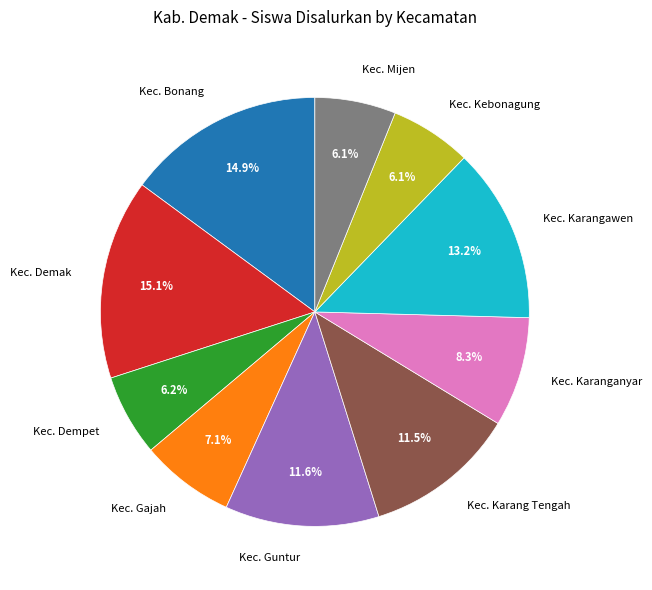

How many slices are in this pie chart?

10